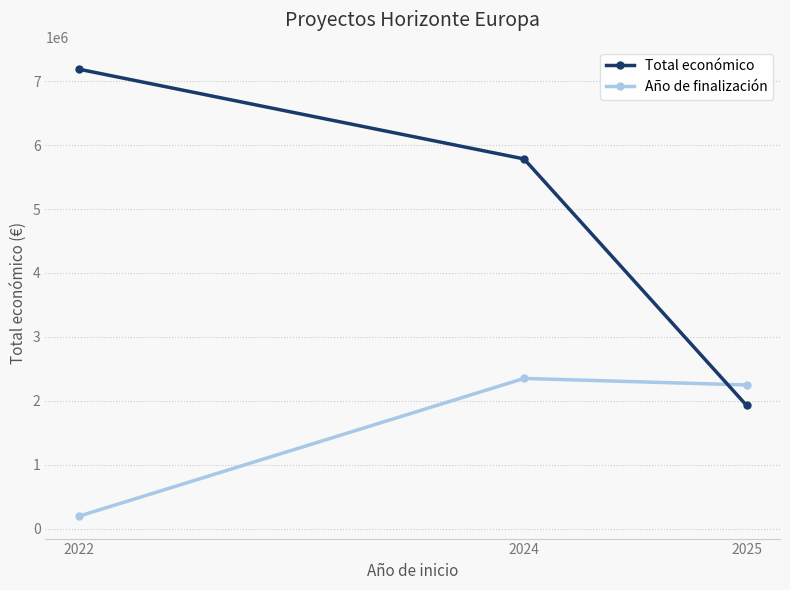

Which series has the largest range (max minus min)?

Total económico